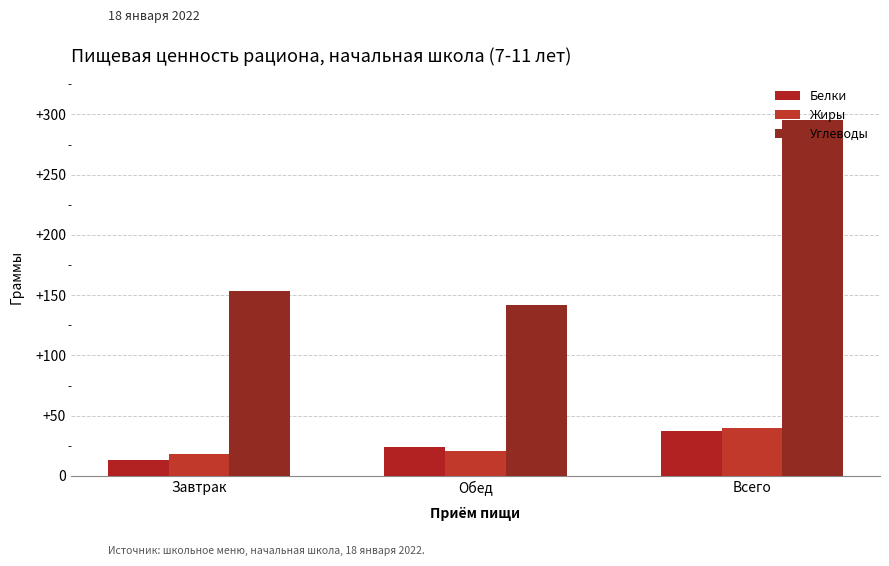

What is the difference between the Углеводы values at Обед and Всего?

153.4